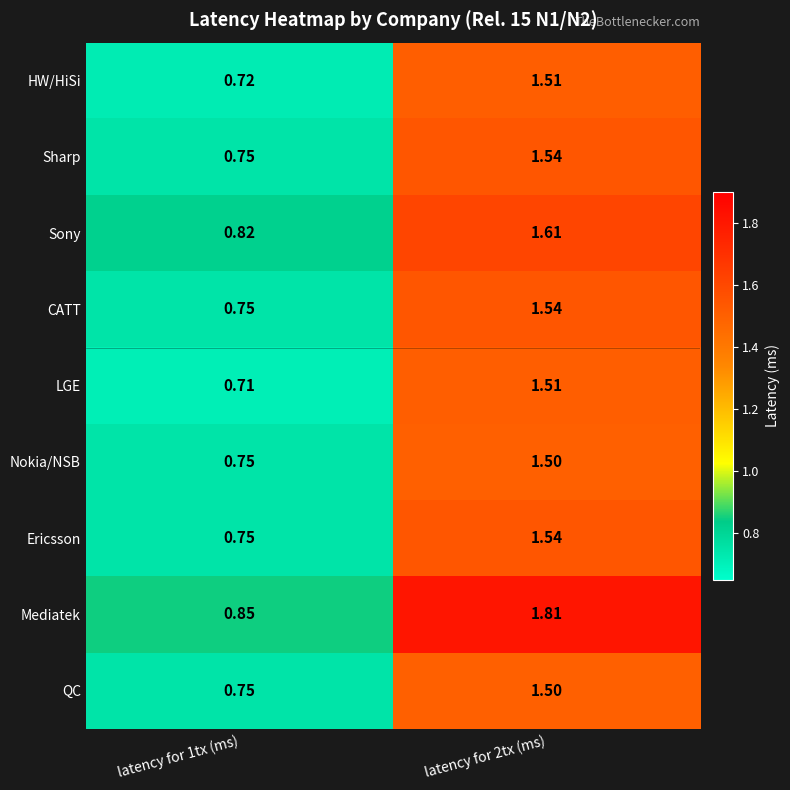

Which series changed the most between latency for 1tx (ms) and latency for 2tx (ms)?

Mediatek